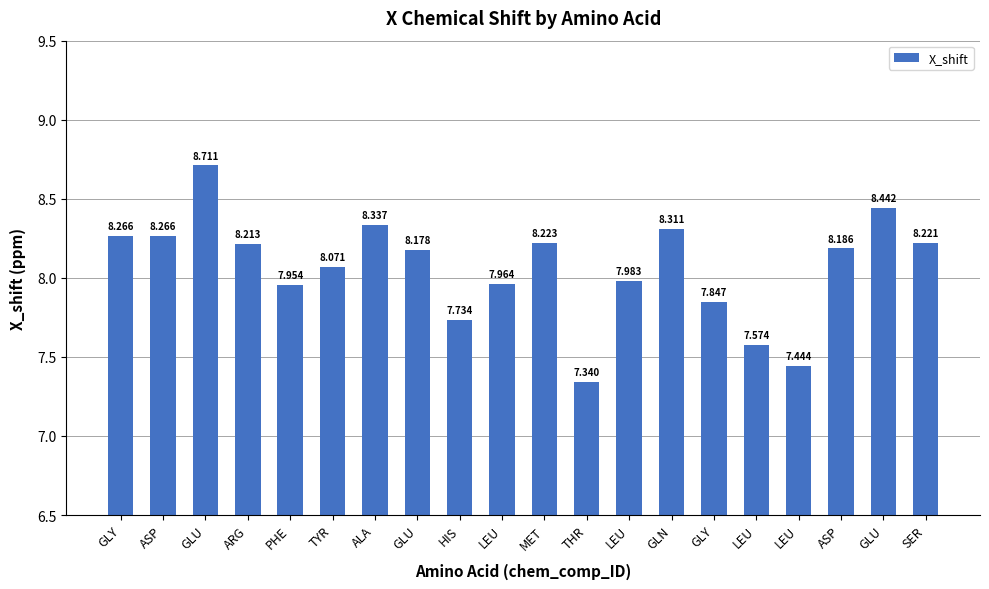

What is the sum of all values?

161.3